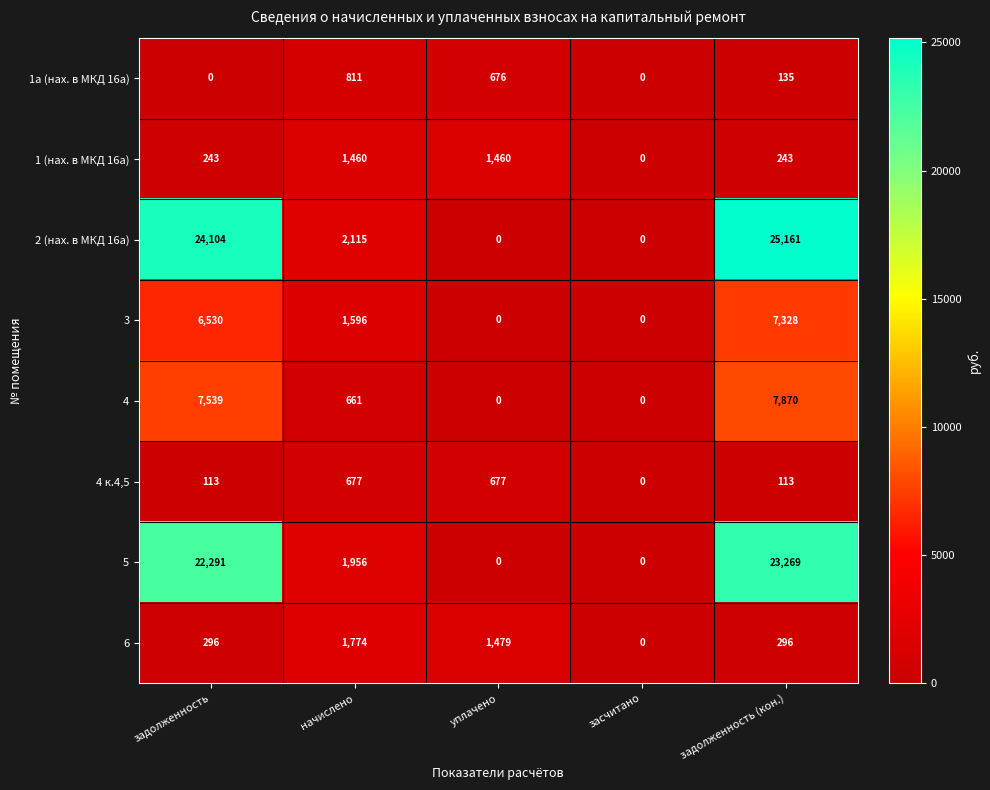

What is the sum of all 1а (нах. в МКД 16а) values?

1622